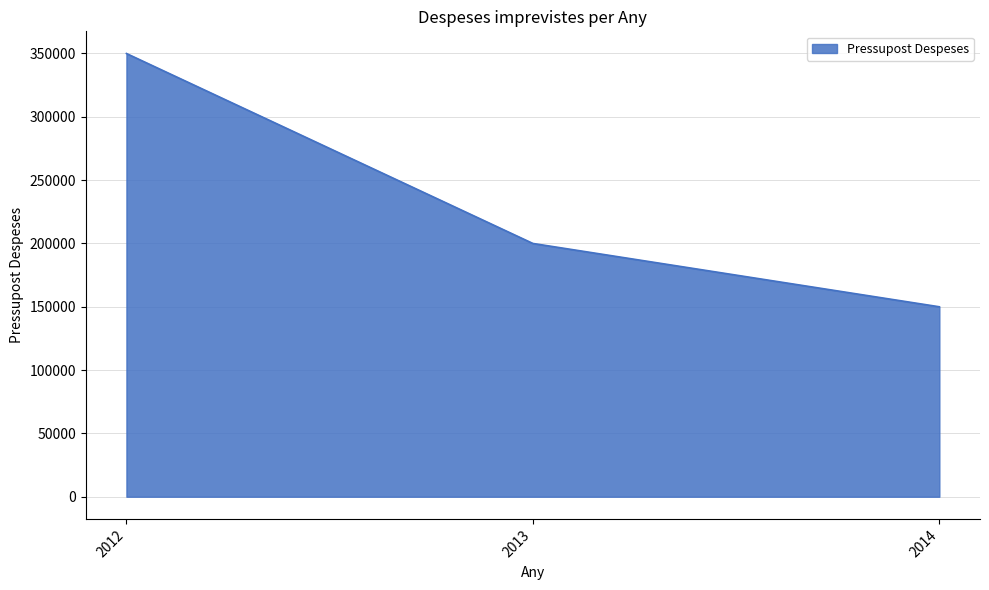

Between 2014 and 2012, which is larger?

2012